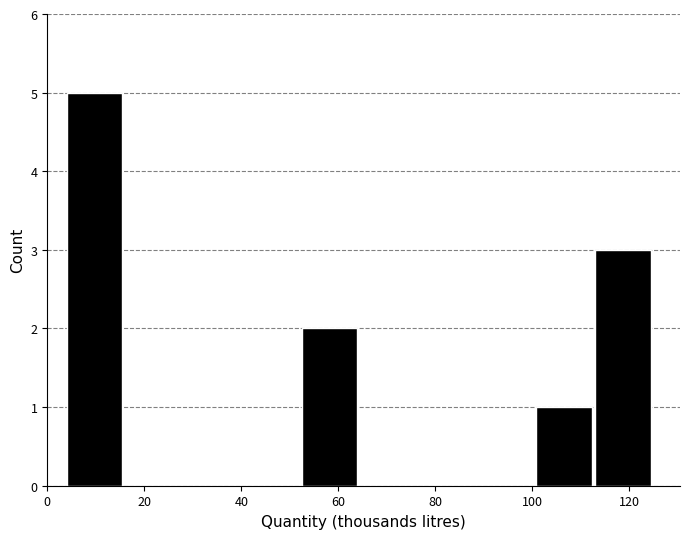

Reading left to right, transcribe this chart: for each bar, give the range it covers on the x-axis and its height. Neither the bar edges nor the heights are printed on the chart, so give them approximately, as read against the axes.

4 to 16: 5
16 to 28: 0
28 to 40: 0
40 to 52: 0
52 to 64: 2
64 to 76: 0
76 to 88: 0
88 to 100: 0
100 to 112: 1
112 to 126: 3